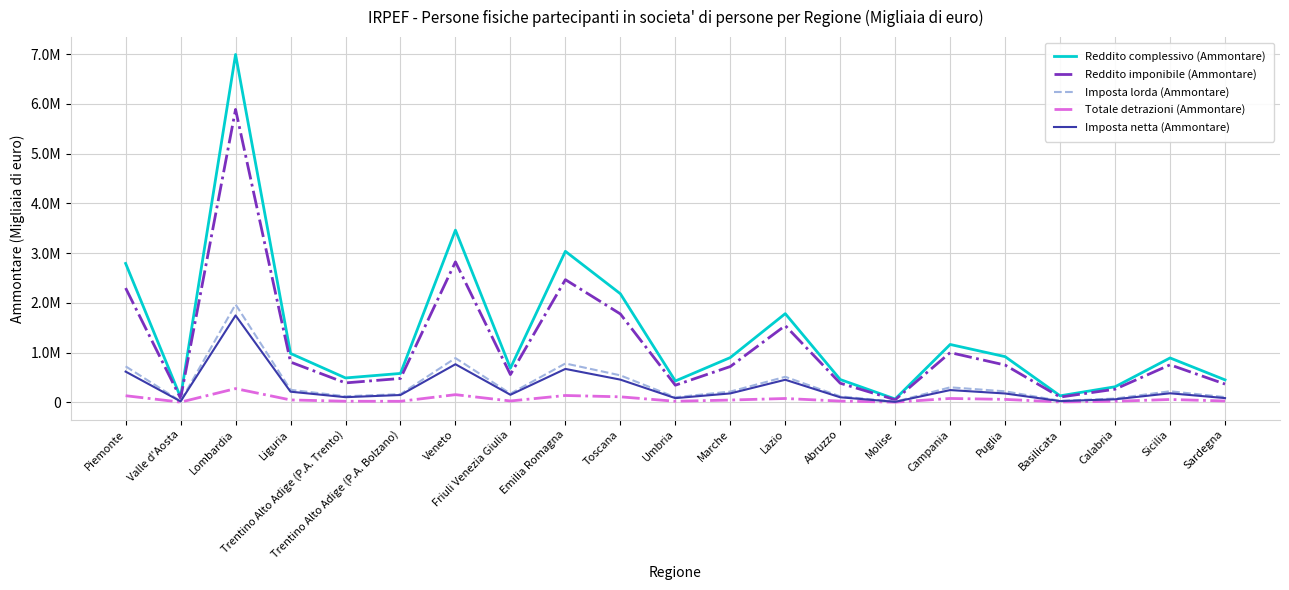

At which label does Imposta lorda (Ammontare) reach its peak?

Lombardia